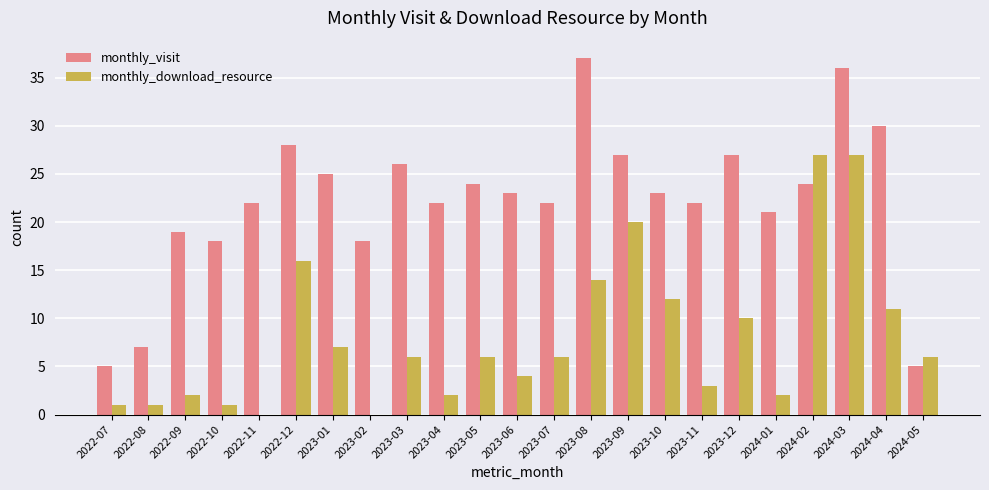

Between 2023-12 and 2024-01, which series saw the biggest shift?

monthly_download_resource